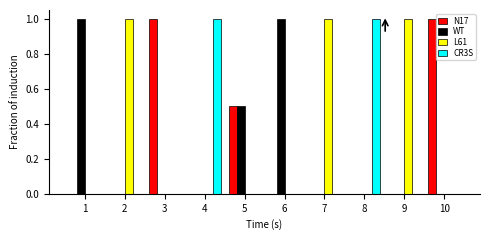

What are all the series names shown in the legend?

N17, WT, L61, CR3S